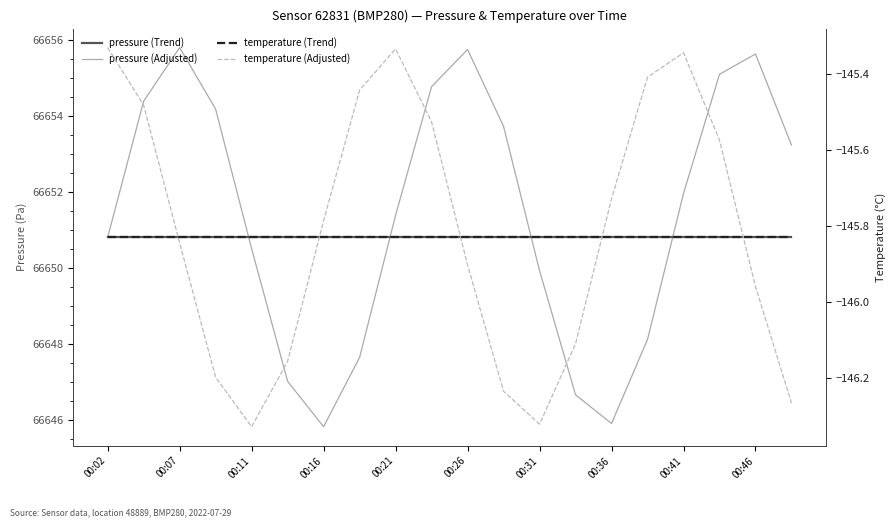

Reading left to right, list all the values displayed in this chart.

pressure (Trend): 66650.8	66650.8	66650.8	66650.8	66650.8	66650.8	66650.8	66650.8	66650.8	66650.8	66650.8	66650.8	66650.8	66650.8	66650.8	66650.8	66650.8	66650.8	66650.8	66650.8
pressure (Adjusted): 66650.8	66654.4	66655.8	66654.2	66650.5	66647.0	66645.8	66647.7	66651.4	66654.8	66655.8	66653.7	66649.9	66646.7	66645.9	66648.1	66652.0	66655.1	66655.6	66653.2
temperature (Trend): -145.8	-145.8	-145.8	-145.8	-145.8	-145.8	-145.8	-145.8	-145.8	-145.8	-145.8	-145.8	-145.8	-145.8	-145.8	-145.8	-145.8	-145.8	-145.8	-145.8
temperature (Adjusted): -145.3	-145.5	-145.8	-146.2	-146.3	-146.2	-145.8	-145.4	-145.3	-145.5	-145.9	-146.2	-146.3	-146.1	-145.7	-145.4	-145.3	-145.6	-146.0	-146.3